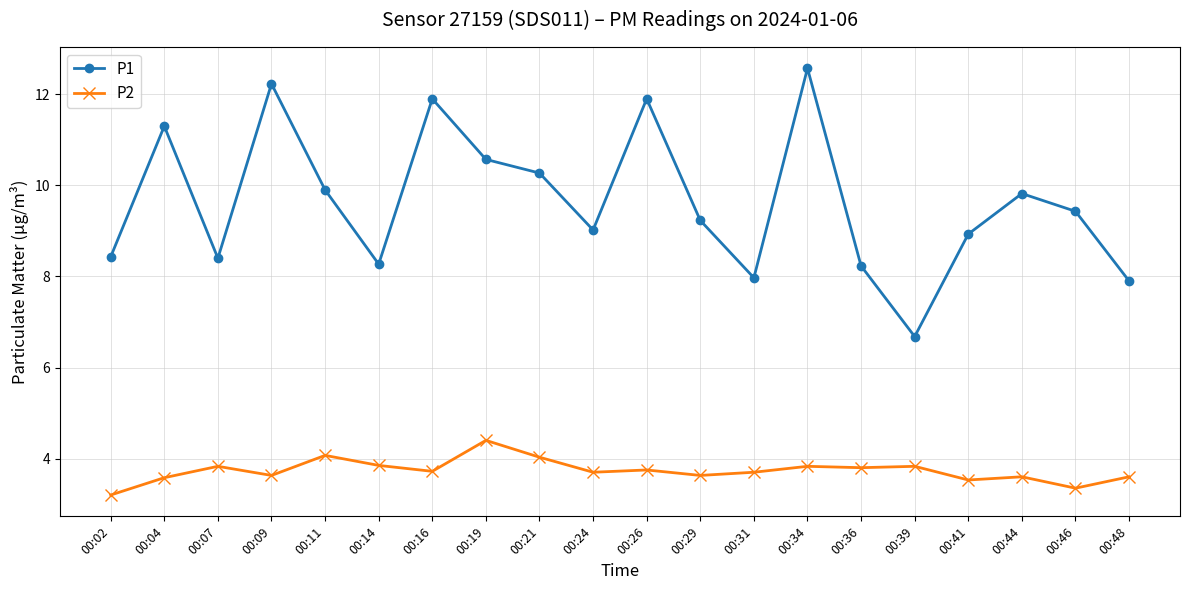

What is the difference between the maximum and minimum values in the P2 series?

1.2